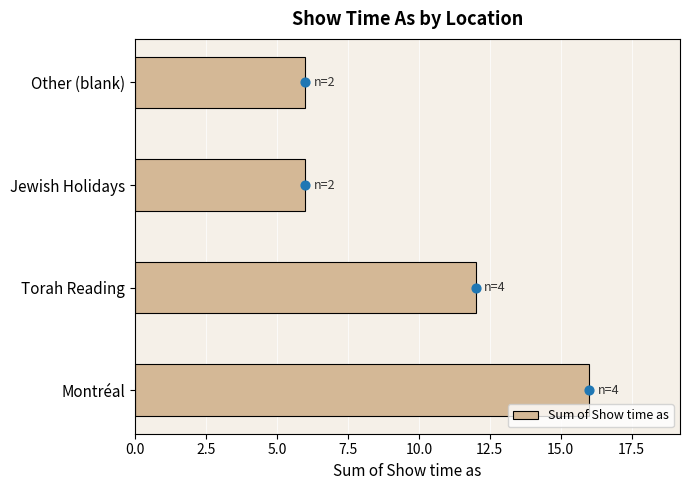

At which label is Sum of Show time as closest to 11?

Torah Reading